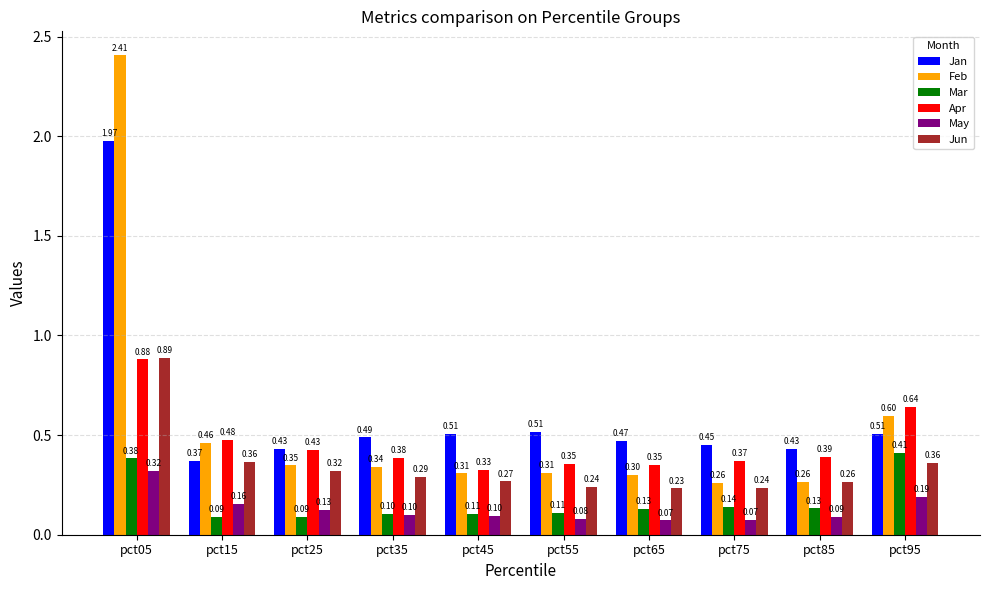

Which series changed the most between pct15 and pct55?

Feb